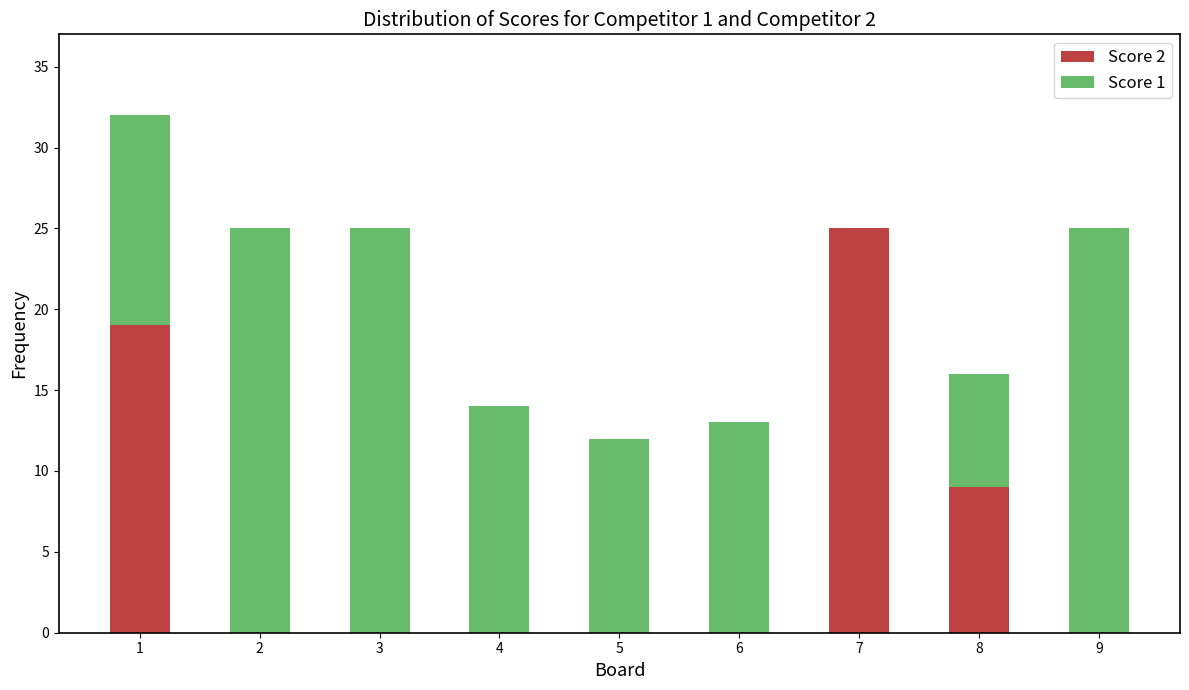

What is the sum of all Score 2 values?

53